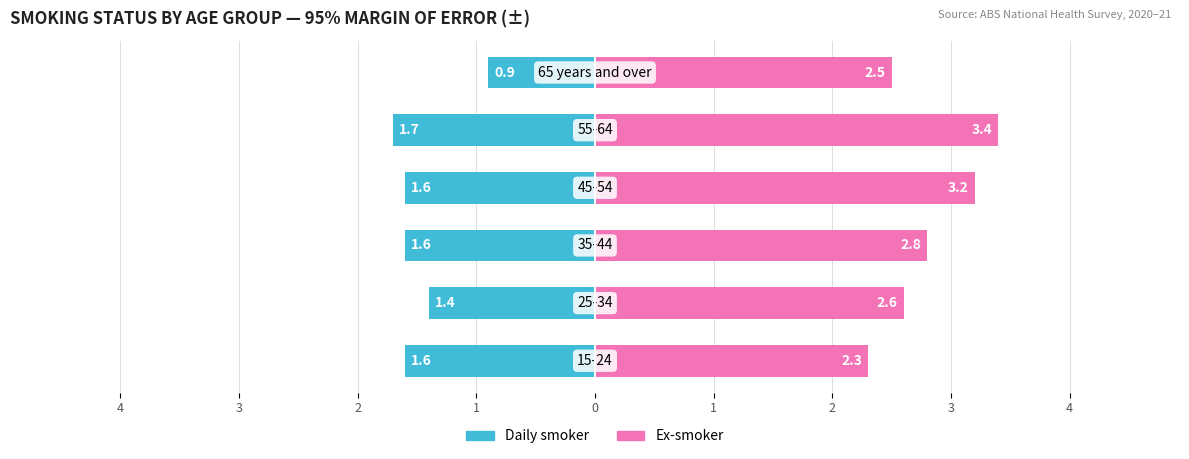

What is the difference between the maximum and minimum values in the Ex-smoker series?

1.1